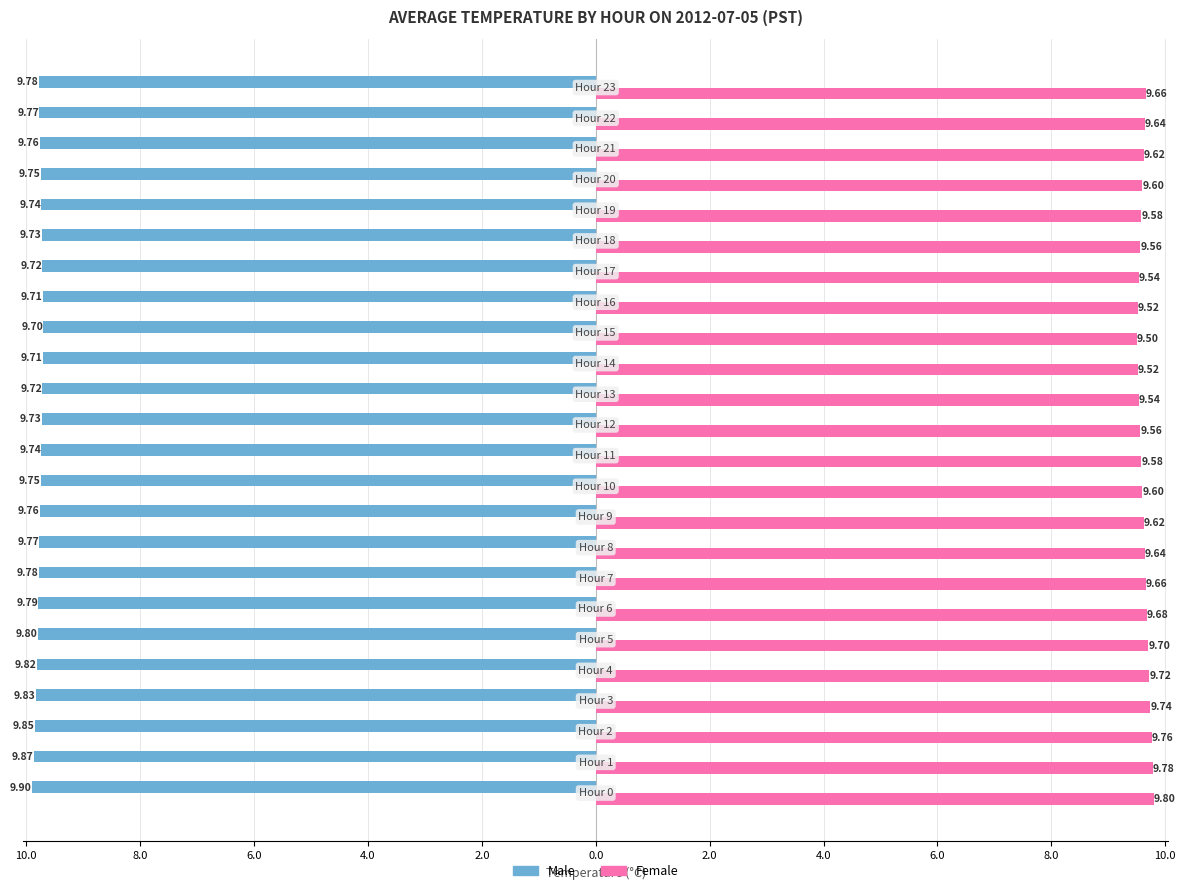

What are all the series names shown in the legend?

Male, Female